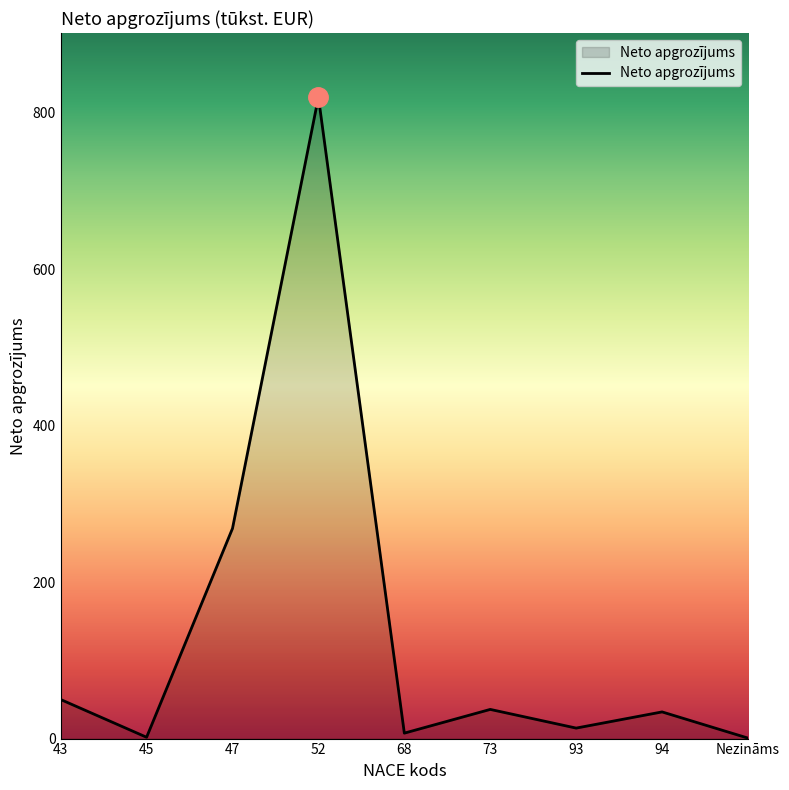

What is the difference between the values at 45 and 43?

48.2